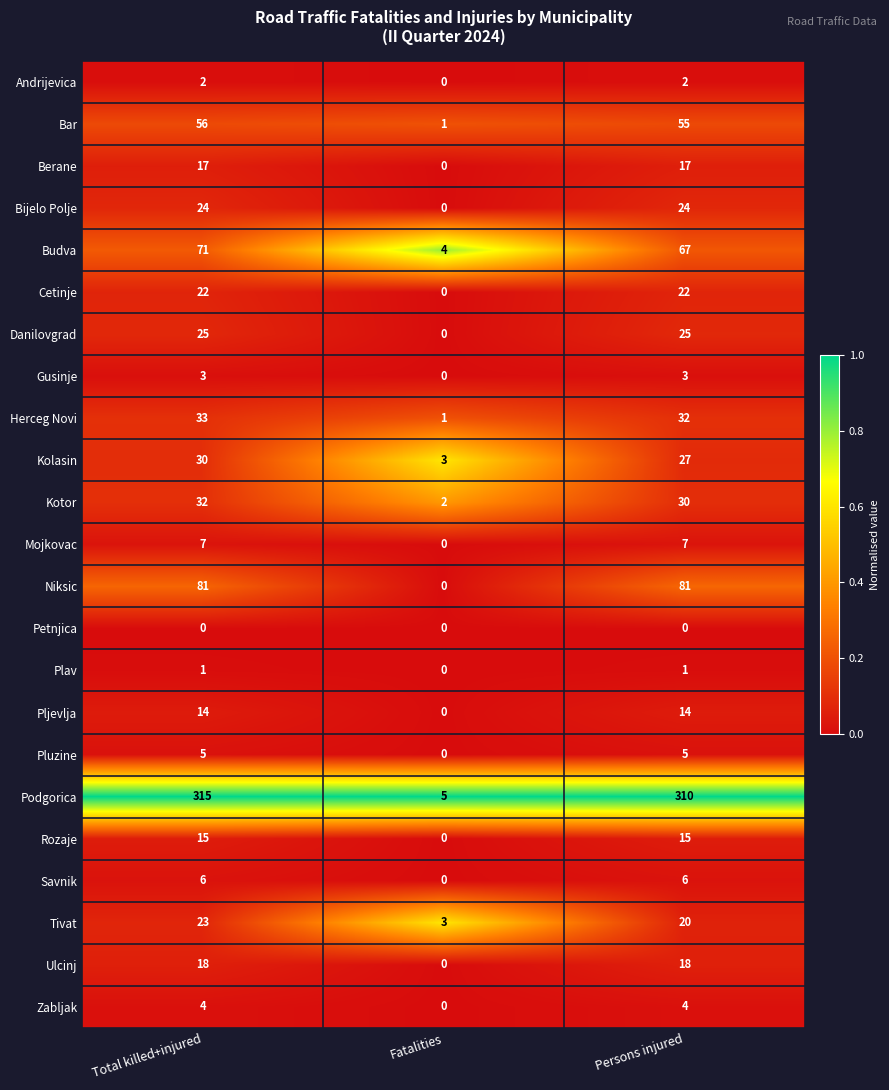

List the series in order of their peak value, highest first.

Podgorica, Niksic, Budva, Bar, Herceg Novi, Kotor, Kolasin, Danilovgrad, Bijelo Polje, Tivat, Cetinje, Ulcinj, Berane, Rozaje, Pljevlja, Mojkovac, Savnik, Pluzine, Zabljak, Gusinje, Andrijevica, Plav, Petnjica